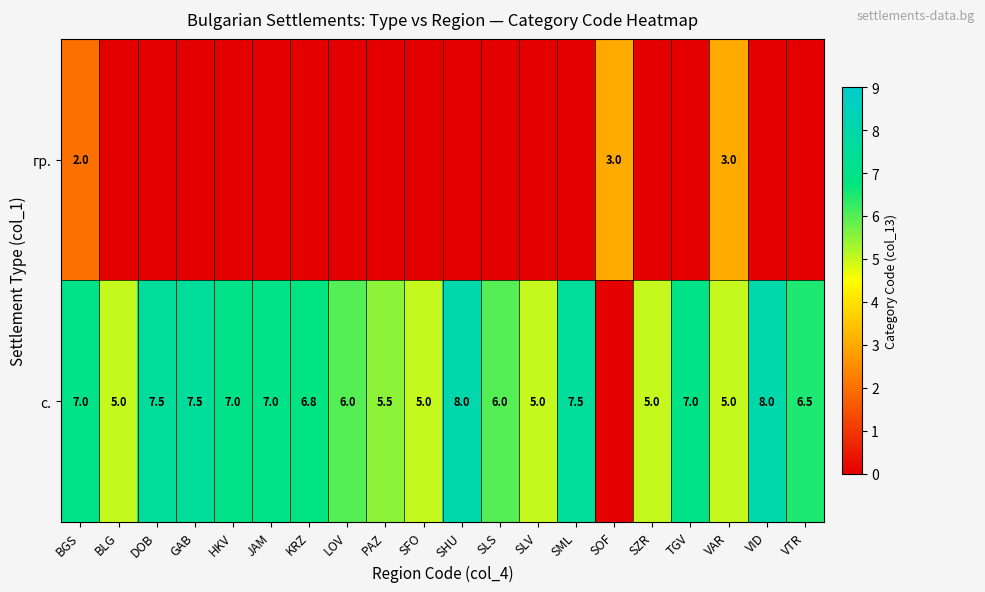

Is the value of row_0 at SLS greater than the value of row_1 at SLS?

No